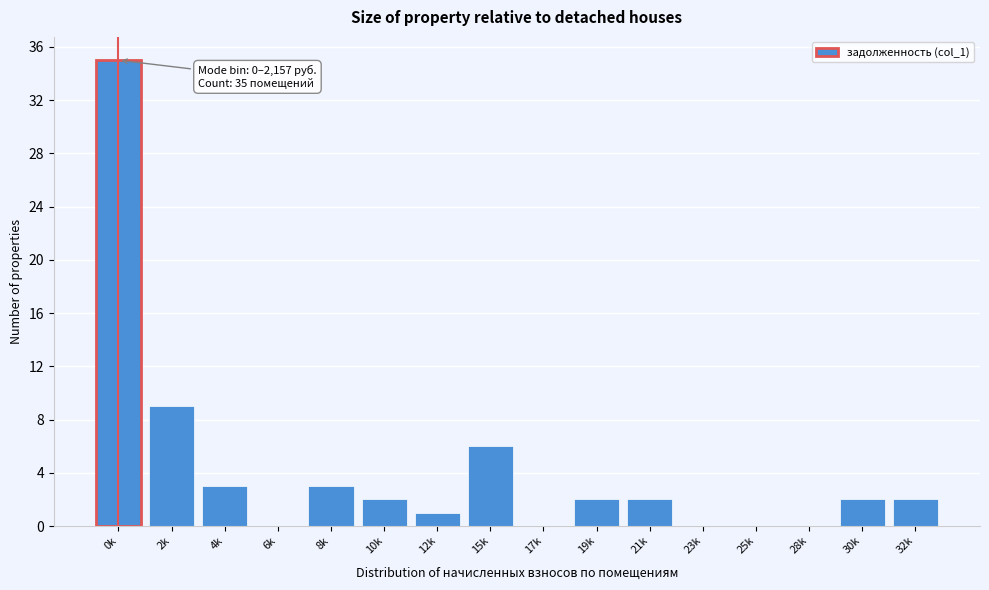

Reading left to right, what are all the values shown in this chart?

0k=35	2k=9	4k=3	6k=0	8k=3	10k=2	12k=1	15k=6	17k=0	19k=2	21k=2	23k=0	25k=0	28k=0	30k=2	32k=2